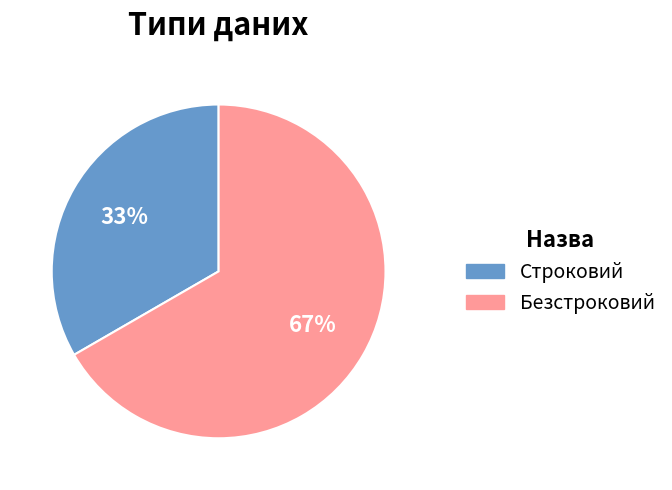

Do Строковий and Безстроковий together represent more than half of the pie?

Yes